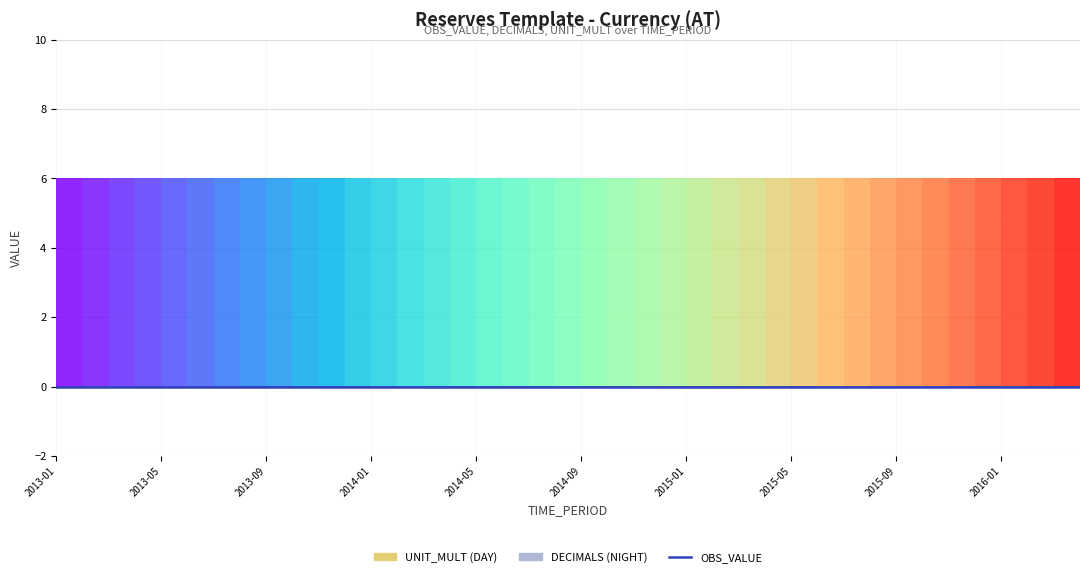

What position from the right is 2015-12?

5